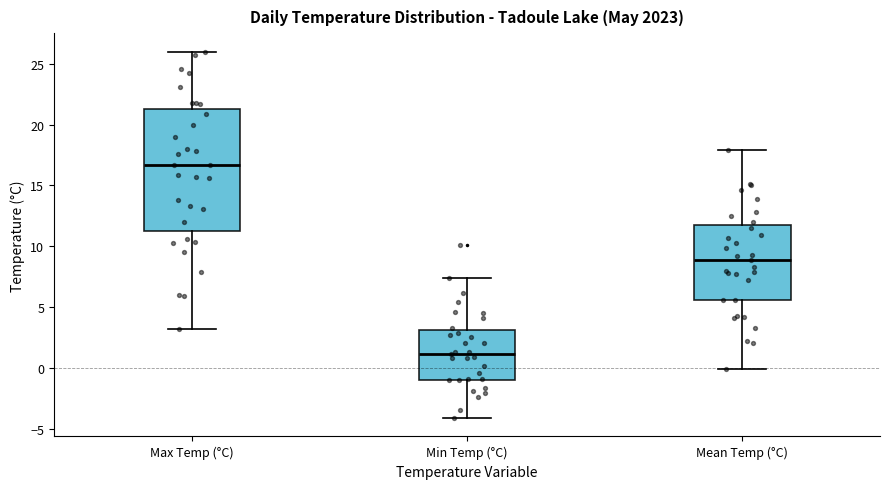

Which box has the highest median line?

Max Temp (°C)